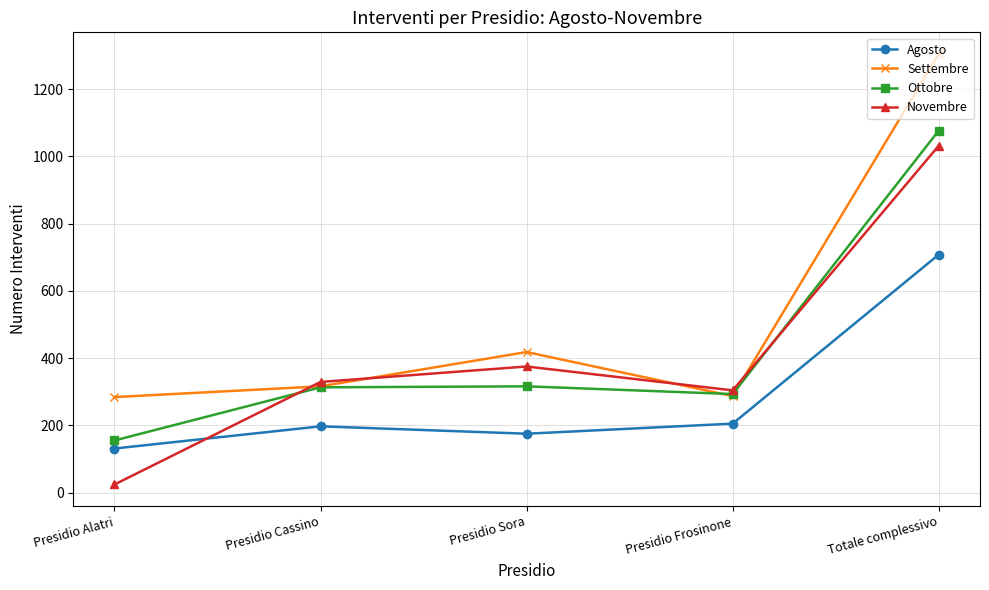

How many lines are shown in the chart?

4